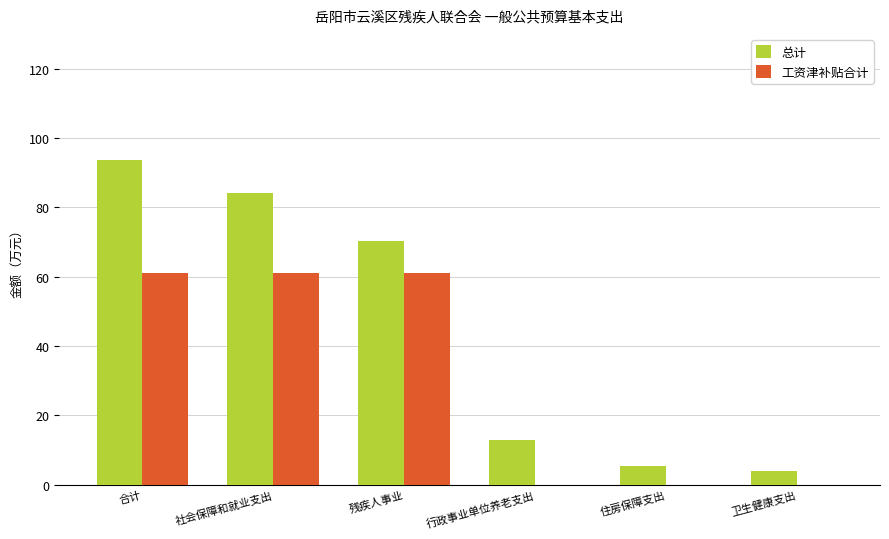

What is the total value across all series at 社会保障和就业支出?

145.3